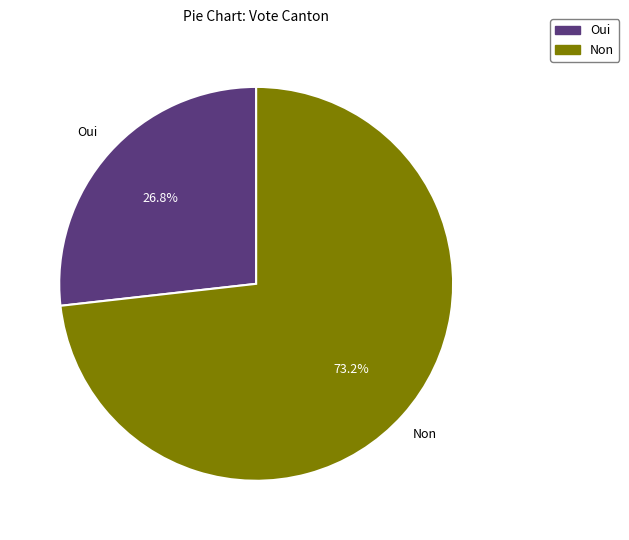

What percentage is the Oui slice, to the nearest percent?

27%